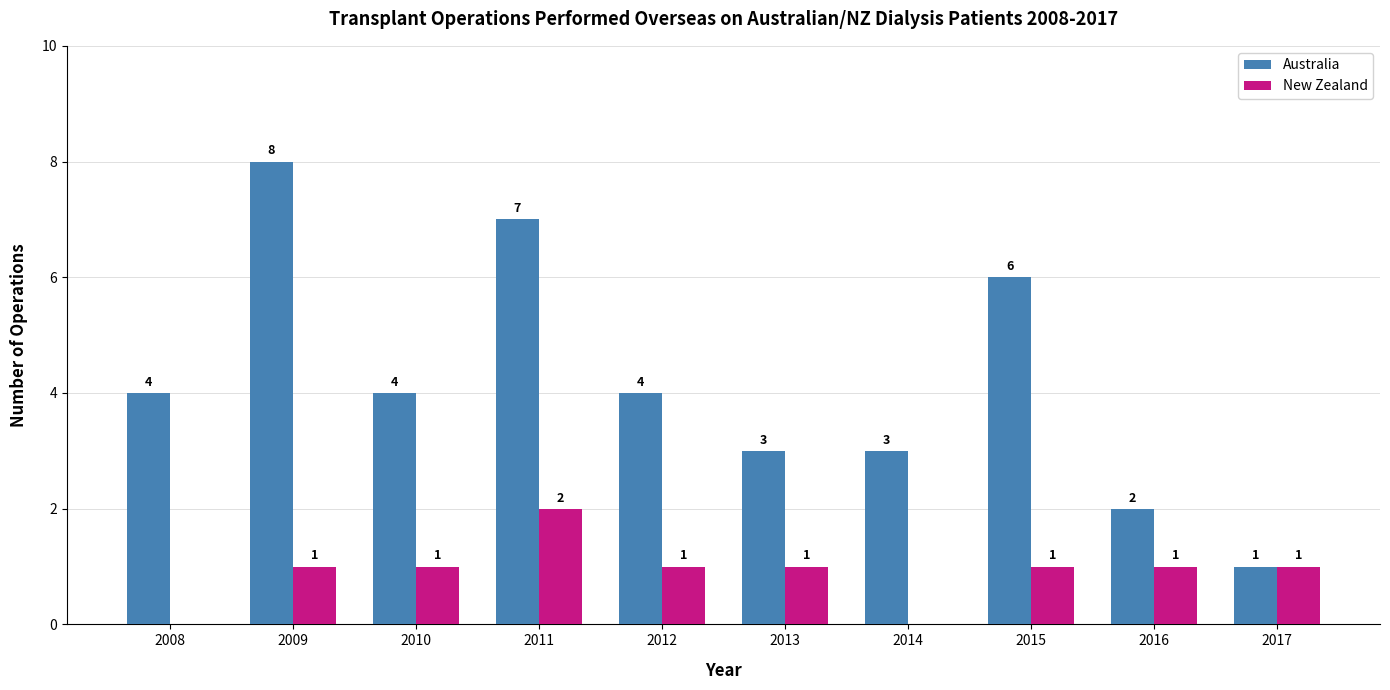

What is the maximum value for Australia?

8